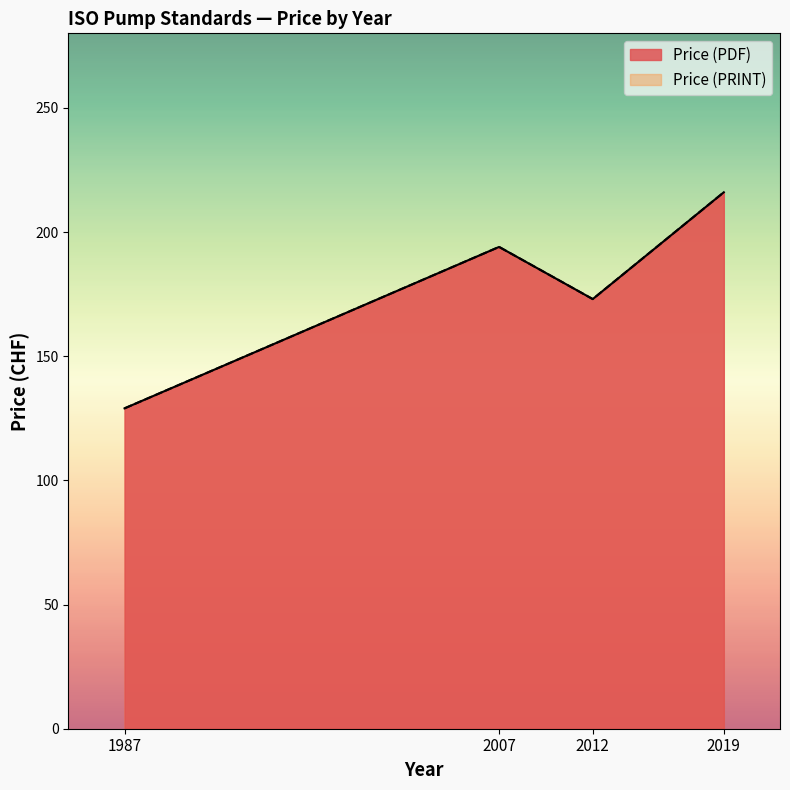

At 1987, list the series in order from largest to smallest.

Price (PDF), Price (PRINT)